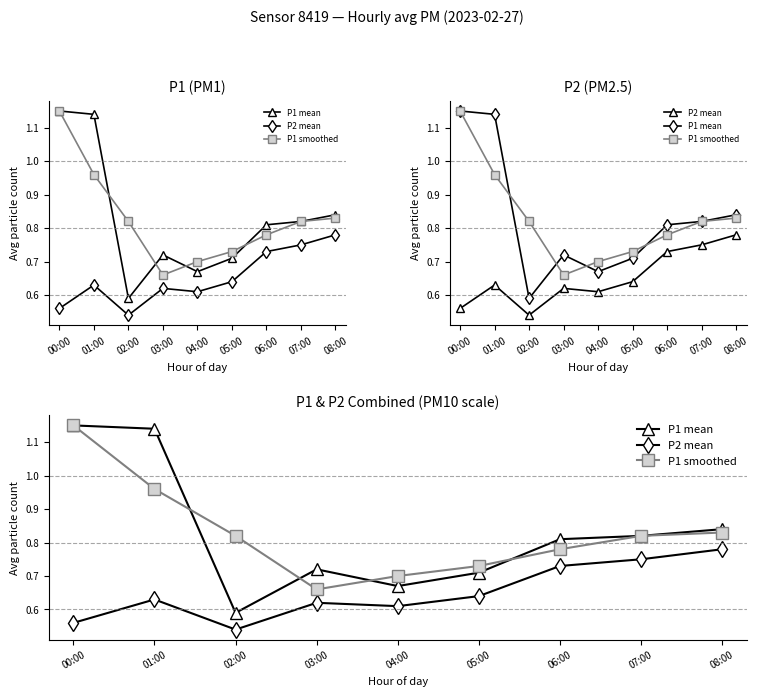

Where is P1 smoothed nearest to the value 0?

03:00